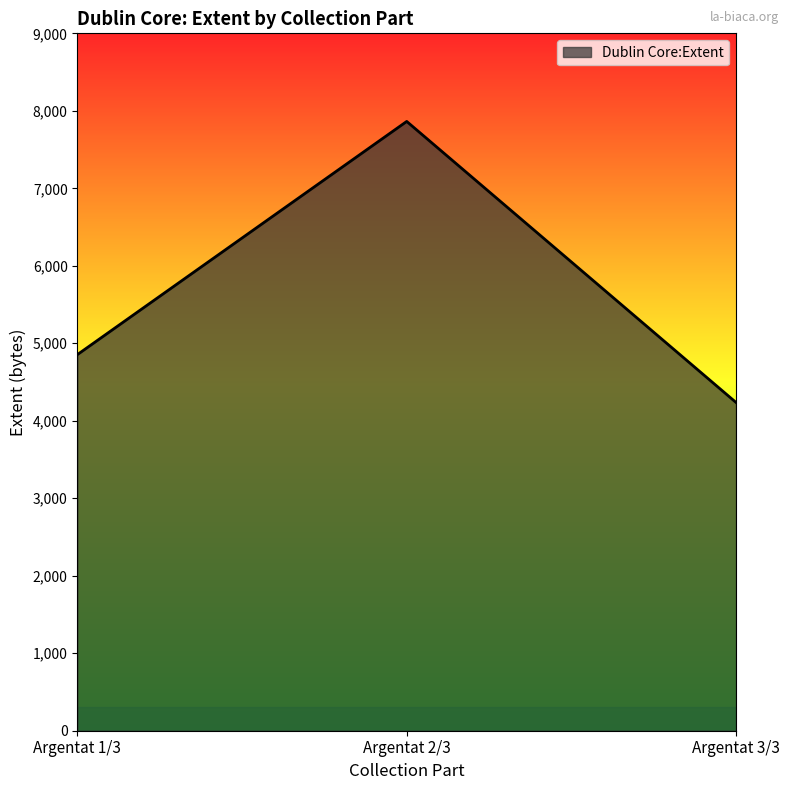

How many values are between 4236 and 7863?

3